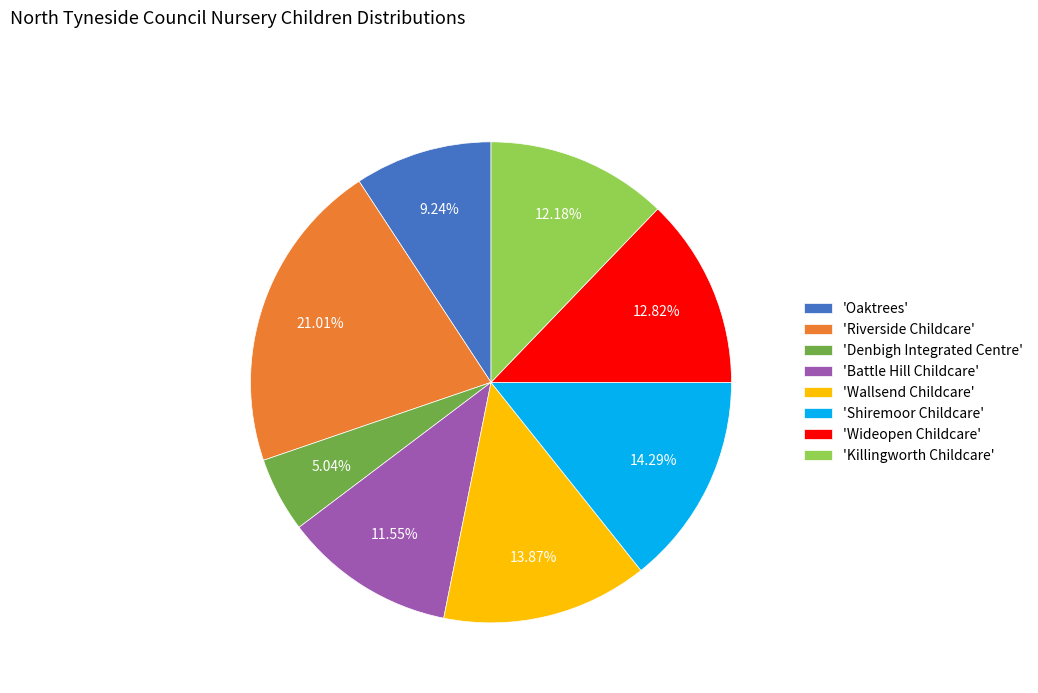

What is the largest slice in the pie chart?

'Riverside Childcare'